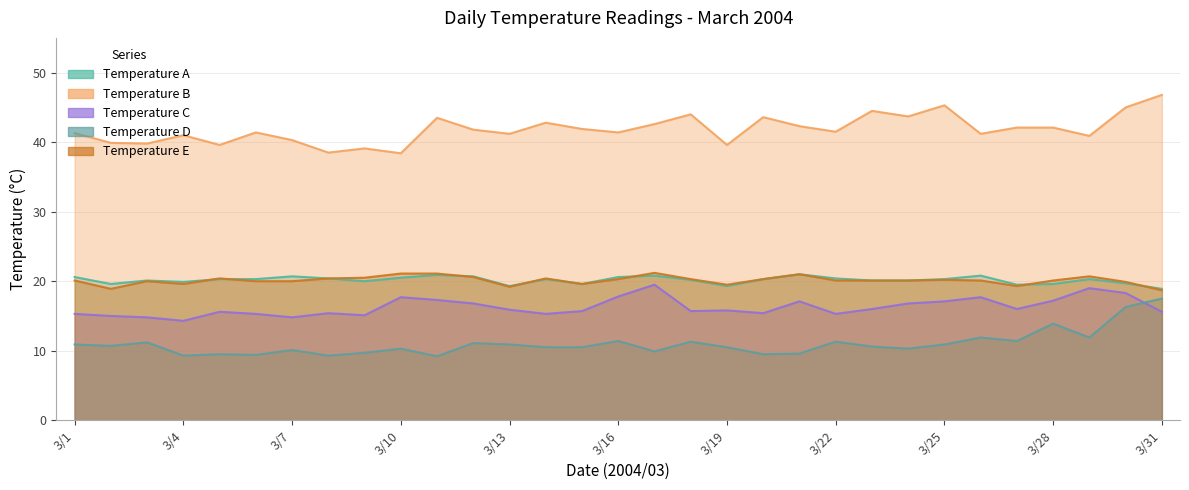

How many data points does each series have?

31